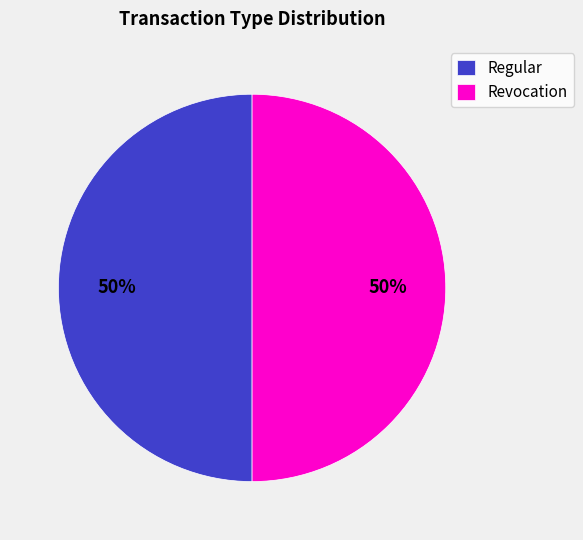

What is the ratio of the value at Regular to the value at Revocation?

1.0